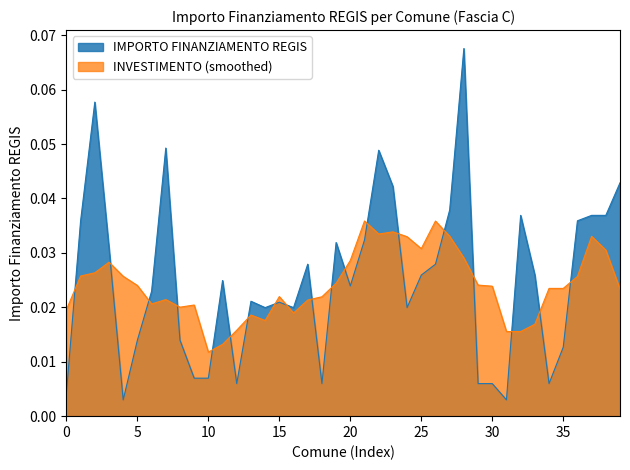

What is the difference between the second highest and second lowest values?

0.1